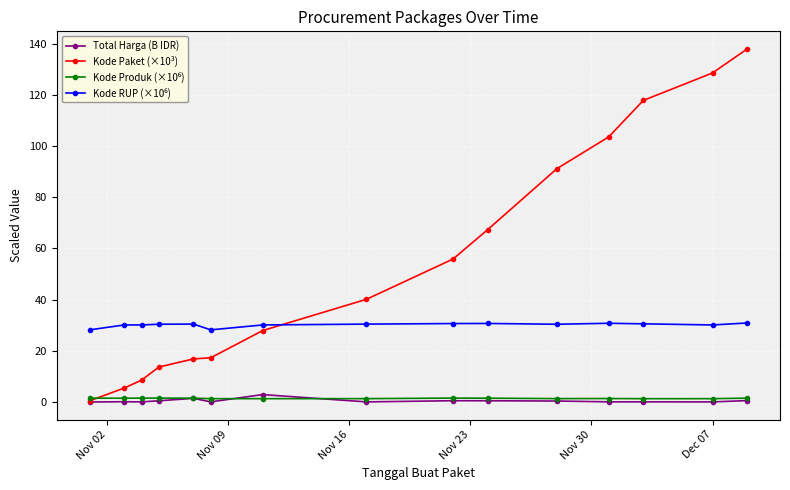

Which series has the largest total across all categories?

Kode Paket (×10³)